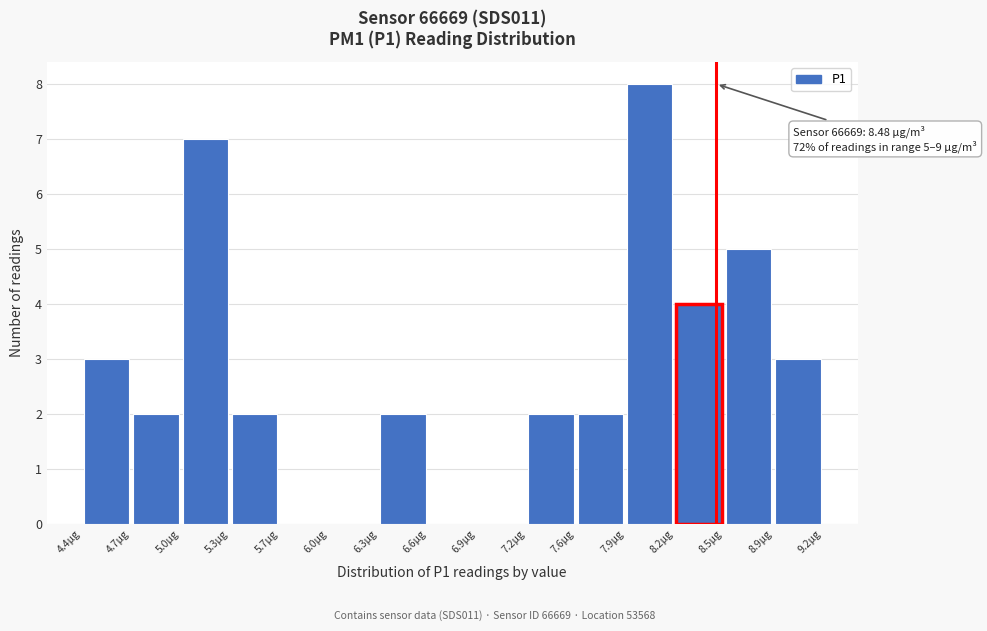

Over which range of the x-axis is the bar tallest?

7.89 to 8.21